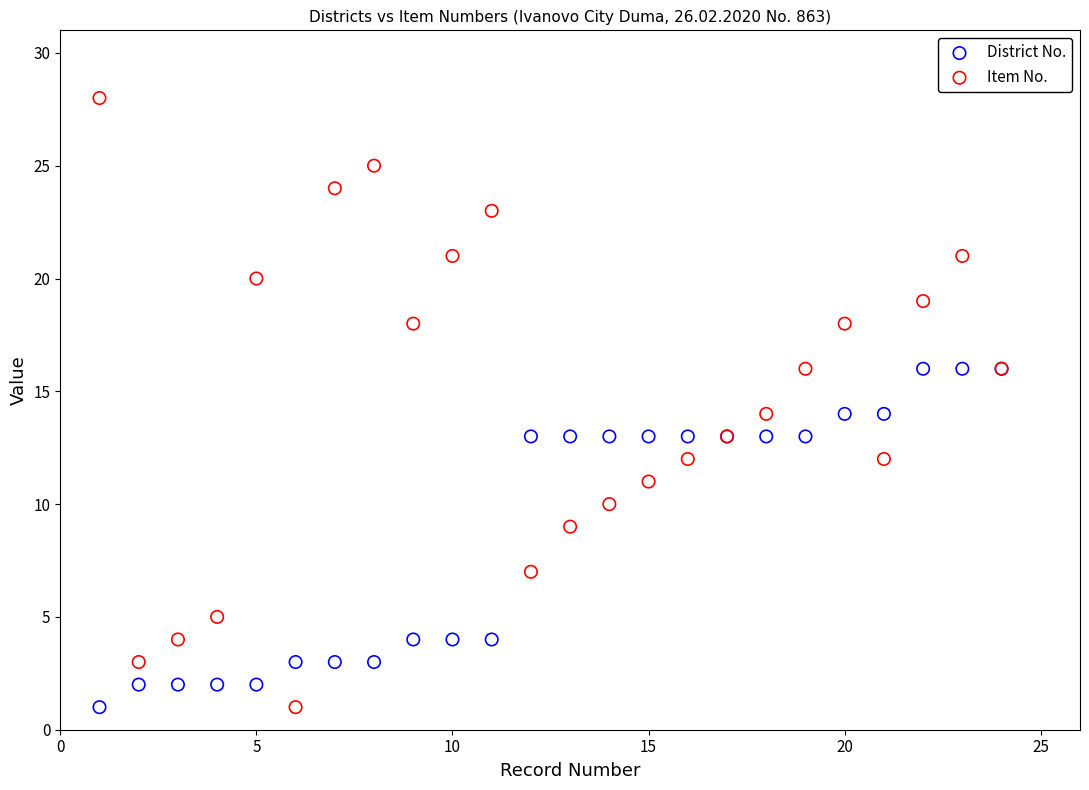

Which series reaches the maximum Y coordinate?

Item No.